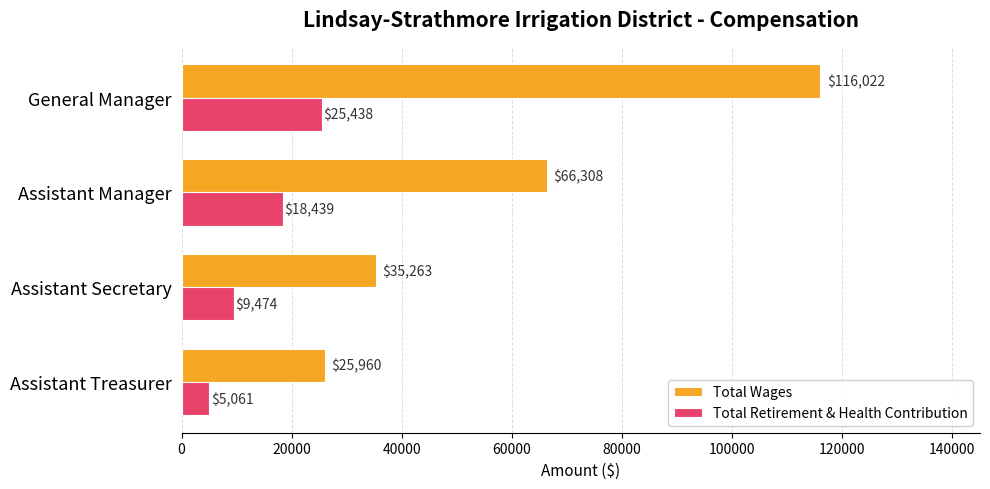

Which series has the largest total across all categories?

Total Wages